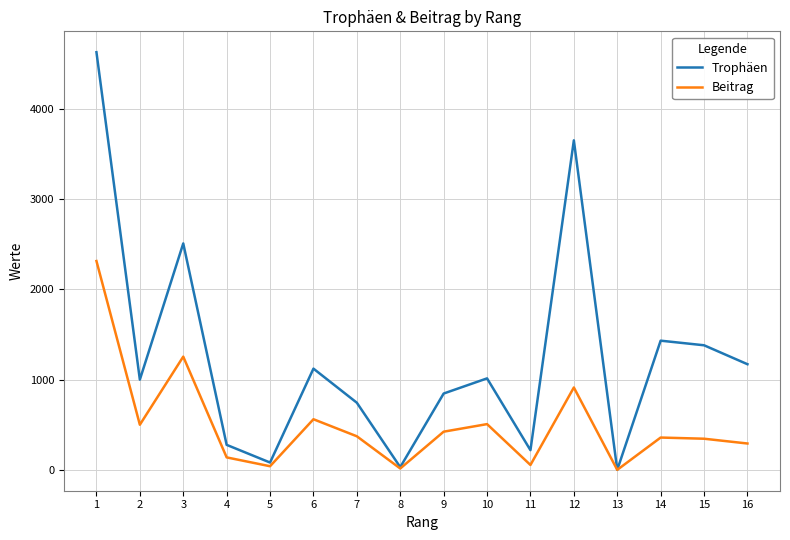

At 11, list the series in order from smallest to largest.

Beitrag, Trophäen